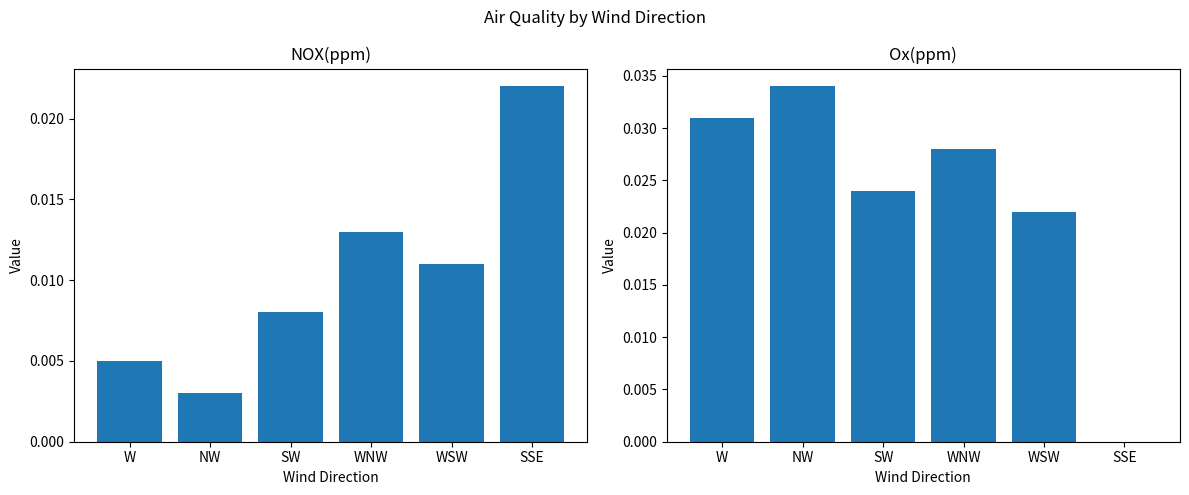

What position from the right is SSE?

1